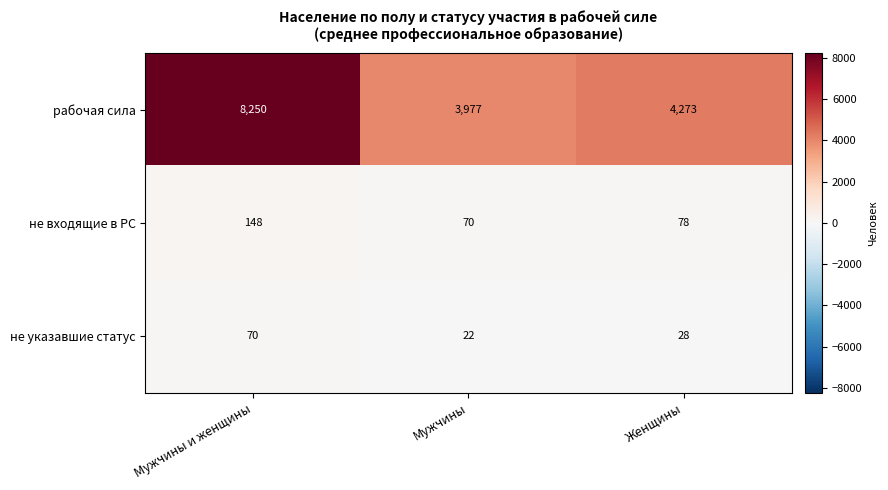

Where does the не входящие в РС series first go above 78?

Мужчины и женщины